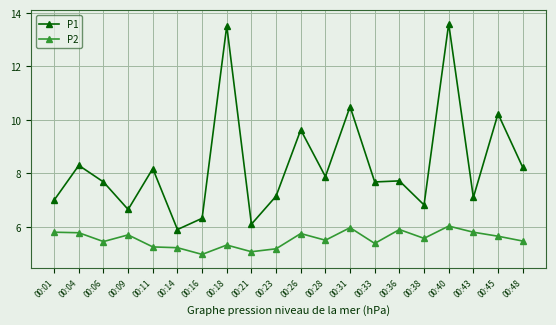

What is the highest value of the P2 series?

6.0